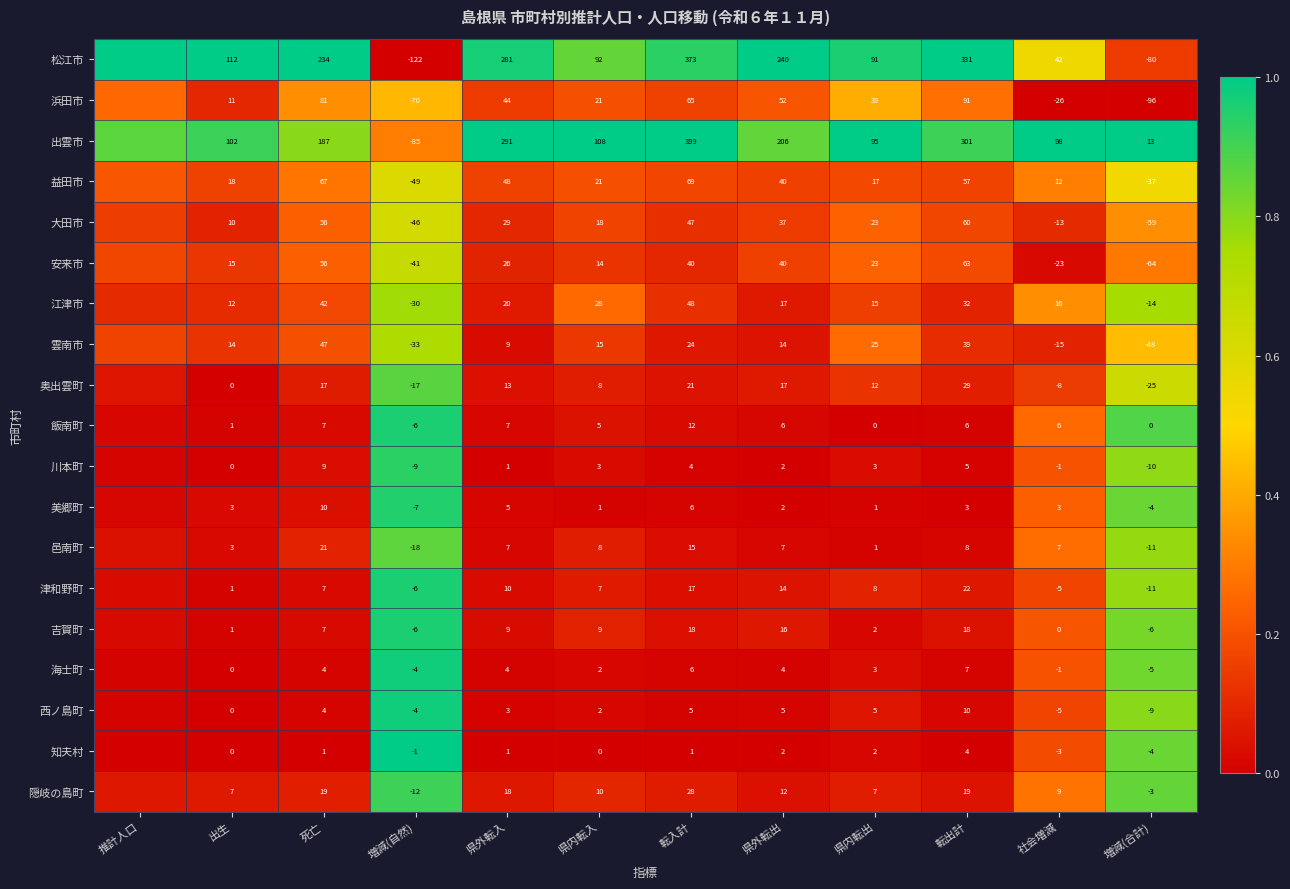

Between 出生 and 県外転出, which series saw the biggest shift?

松江市